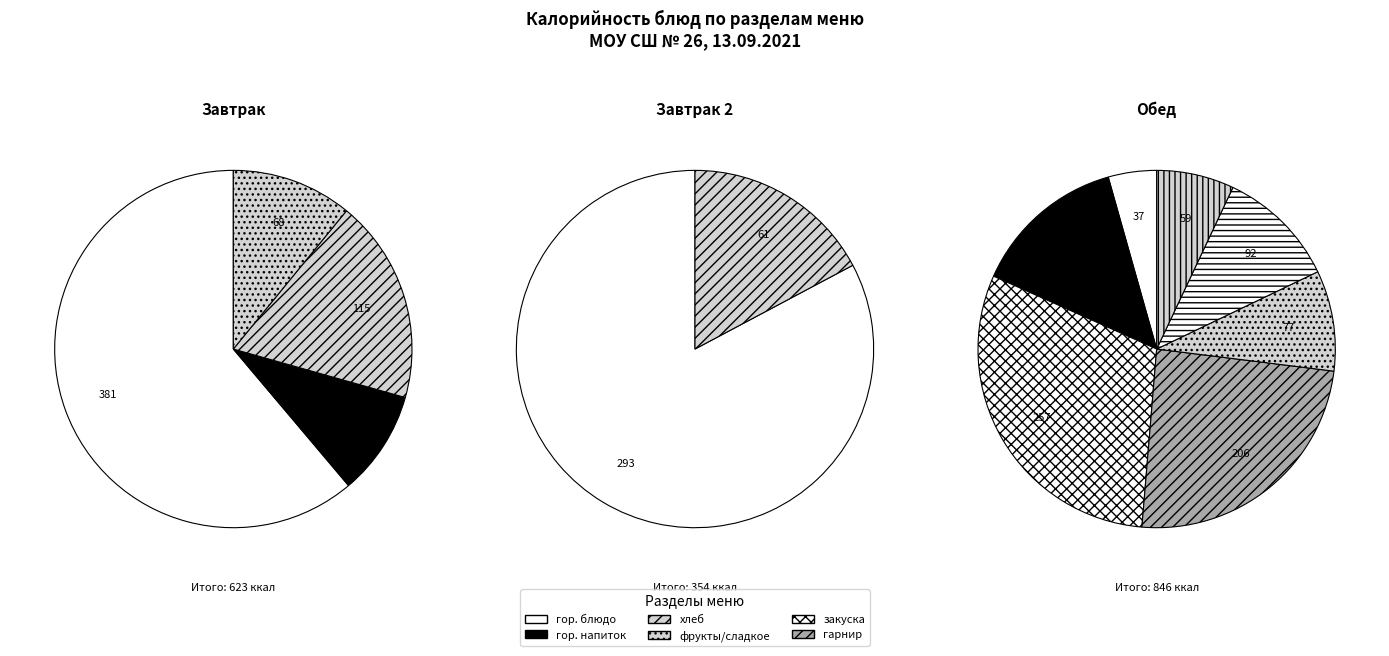

Is Хлеб пеклеванный the majority of the pie?

No